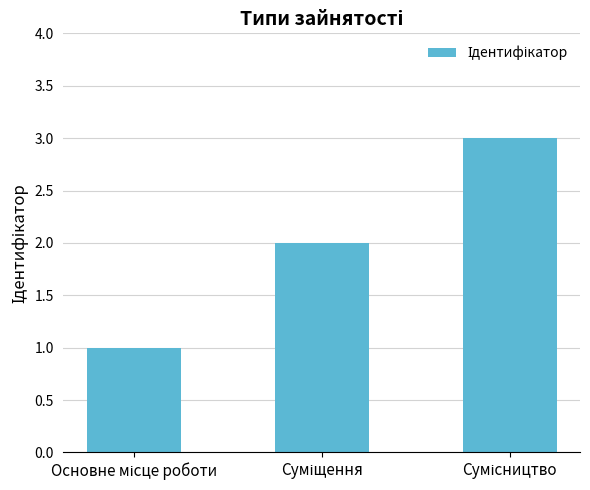

How many values are below 2?

1